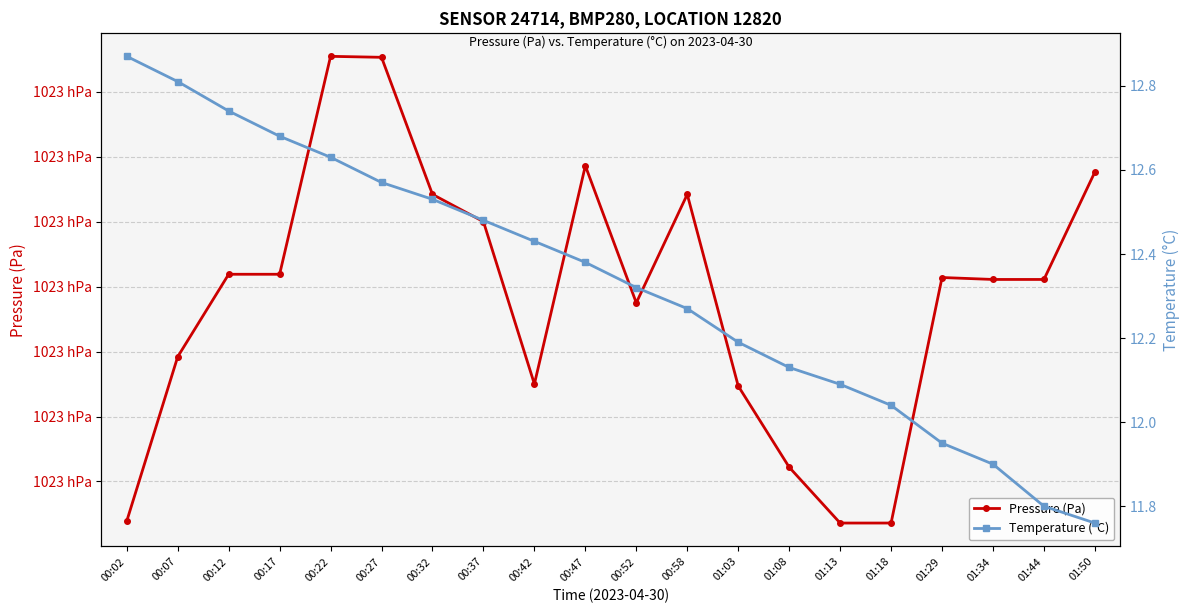

At how many categories does at least one series exceed 67709?

20